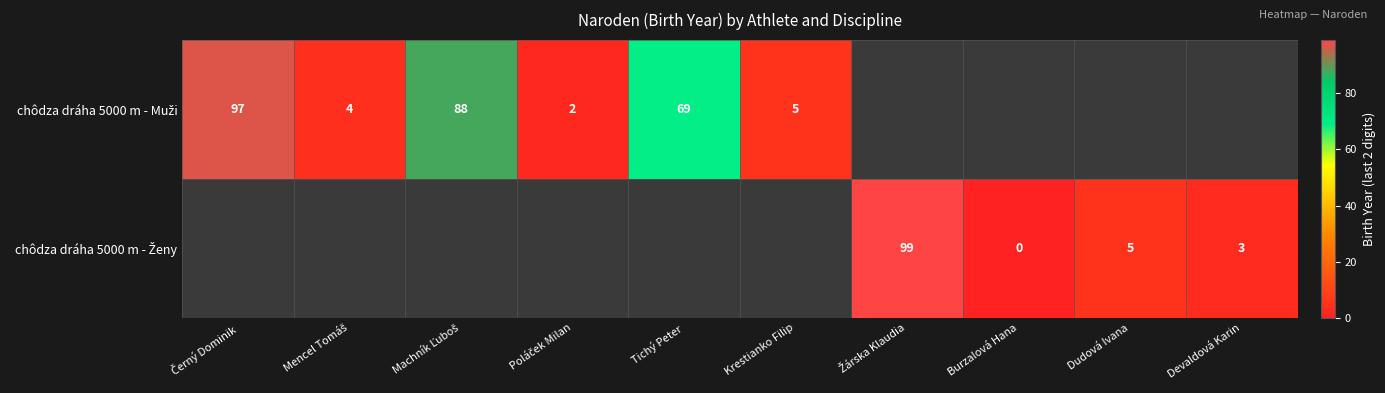

Is the value of chôdza dráha 5000 m - Muži at Černý Dominik greater than the value of chôdza dráha 5000 m - Ženy at Tichý Peter?

No